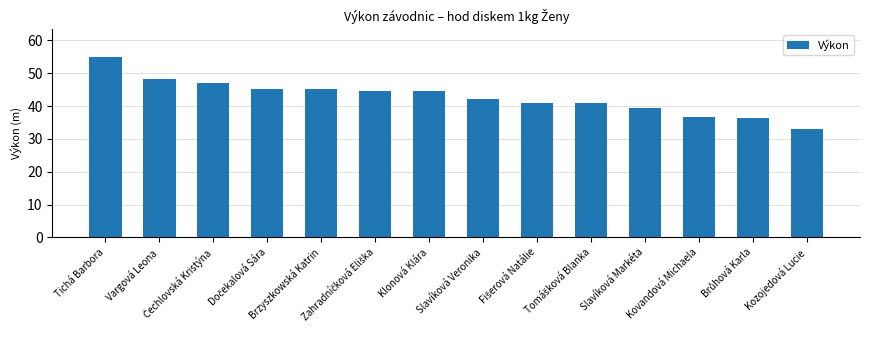

What is the difference between the maximum and minimum values?

21.9